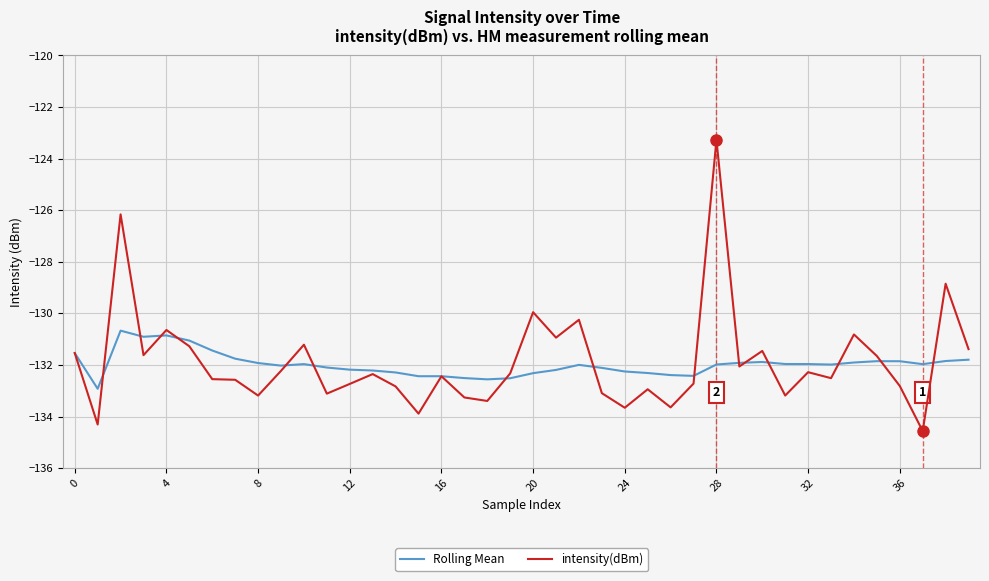

Which series has the widest spread of values?

intensity(dBm)